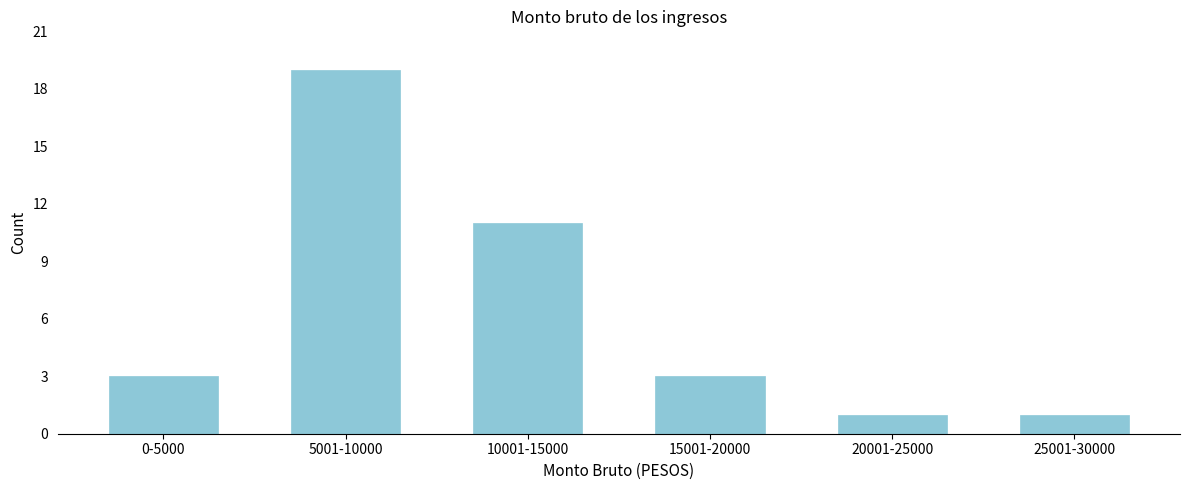

Reading left to right, list all the values displayed in this chart.

0-5000=3	5001-10000=19	10001-15000=11	15001-20000=3	20001-25000=1	25001-30000=1